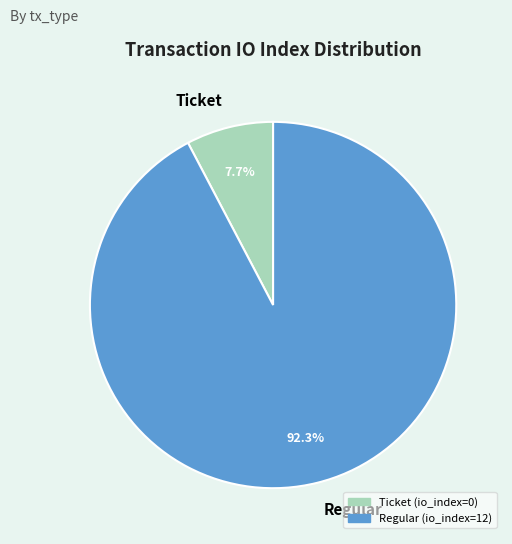

How many segments does this pie chart have?

2